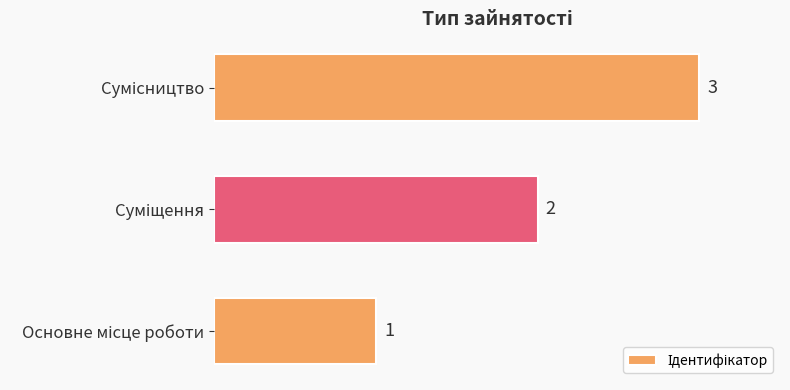

Count the values in the range 1 to 3.

3